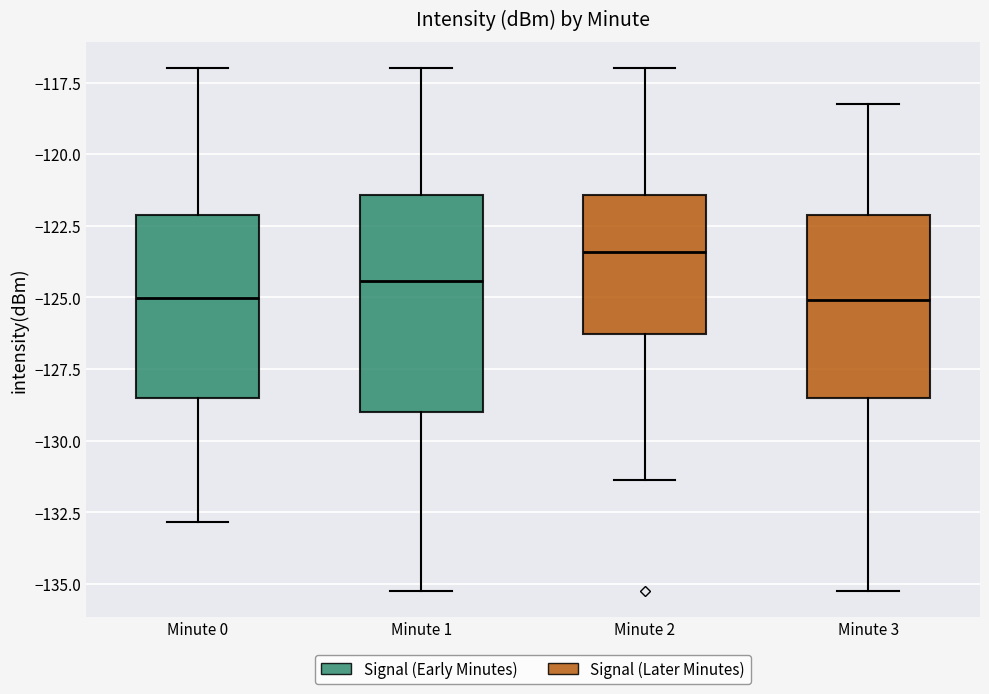

Which box is the tallest, from its lower edge to its upper edge?

Minute 1